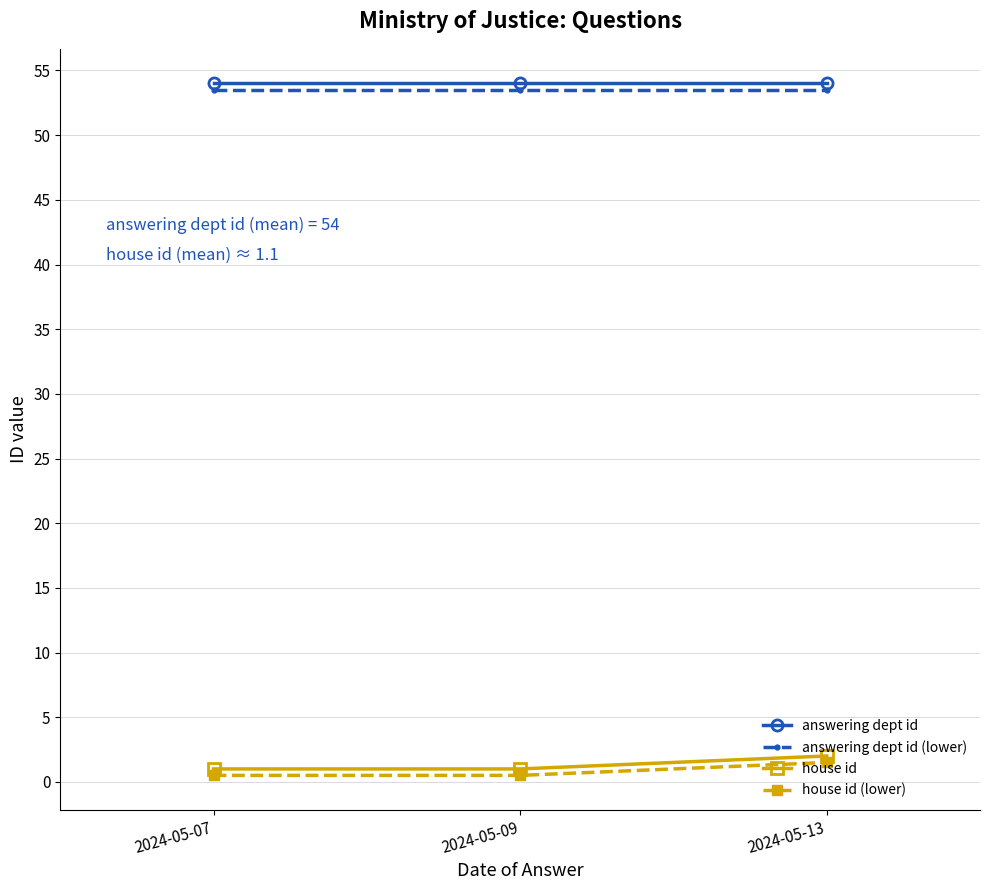

Which series has the largest total across all categories?

answering dept id